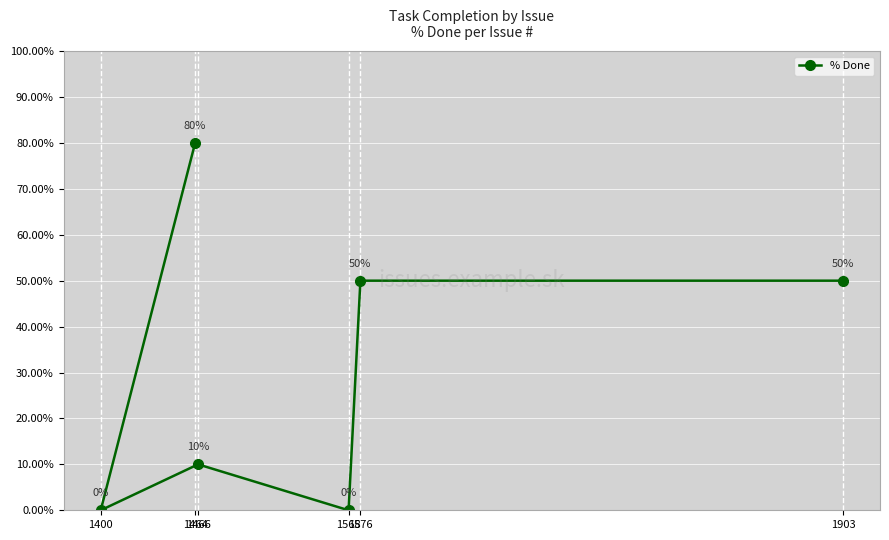

What is the sum of all values?

190